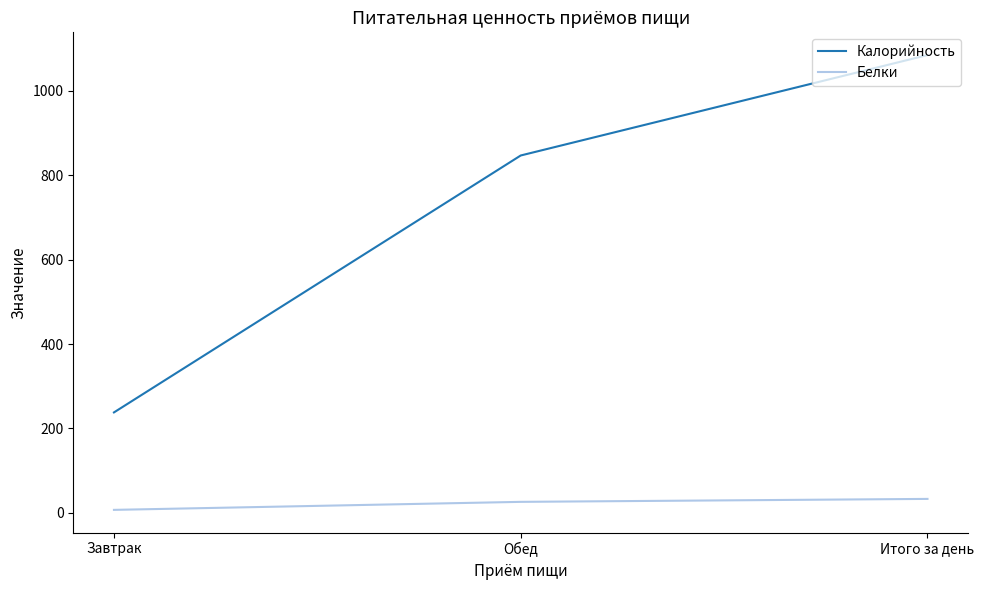

List the labels in order of Калорийность value, smallest first.

Завтрак, Обед, Итого за день